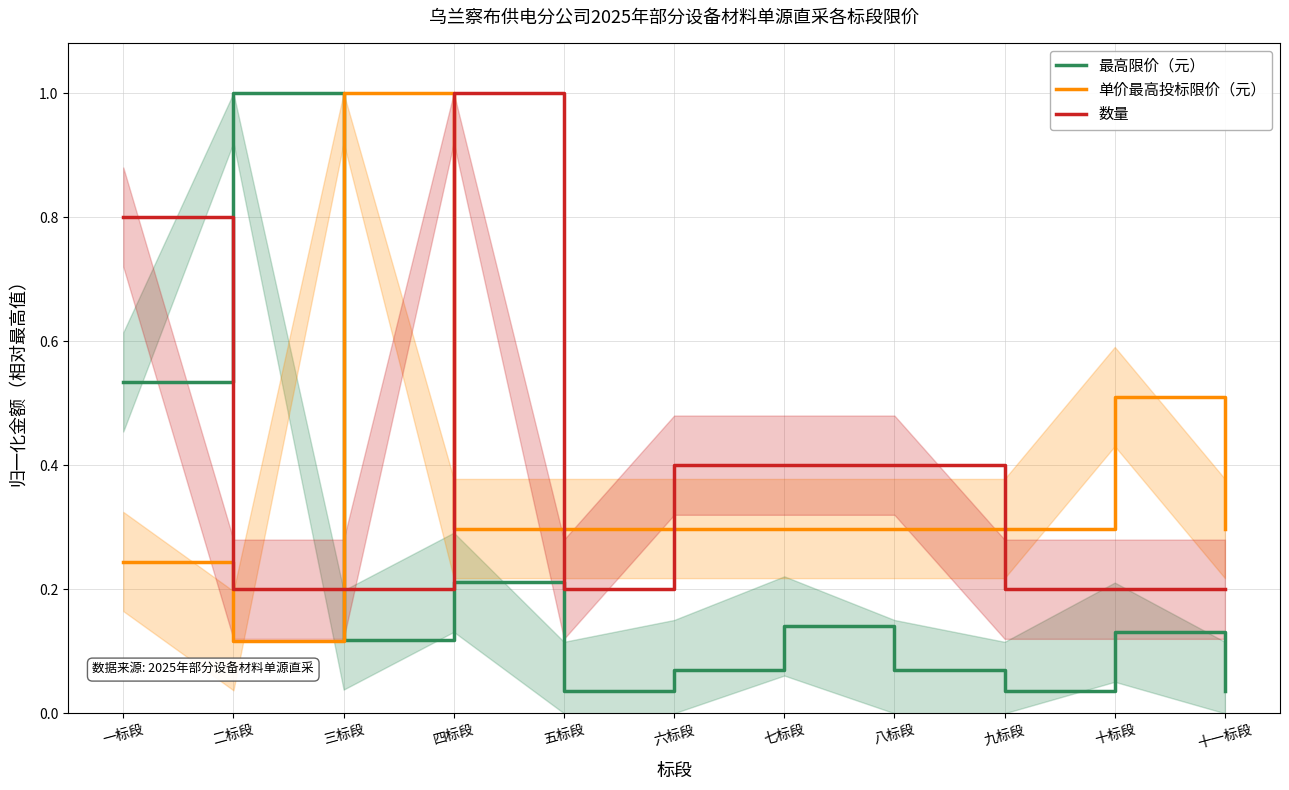

Between 六标段 and 十标段, which series saw the biggest shift?

单价最高投标限价（元）